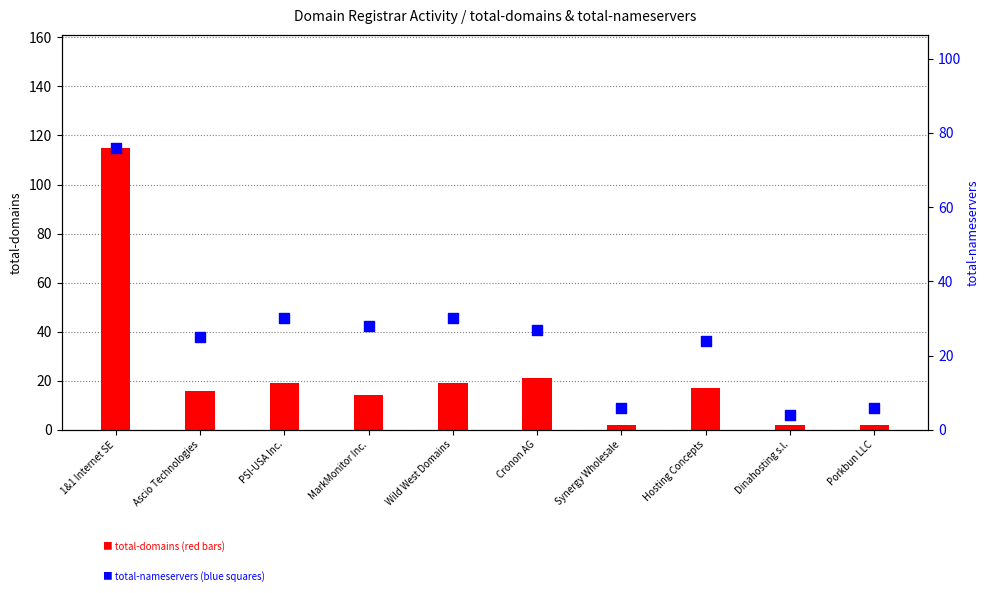

What is the total value across all series at Hosting Concepts?

41